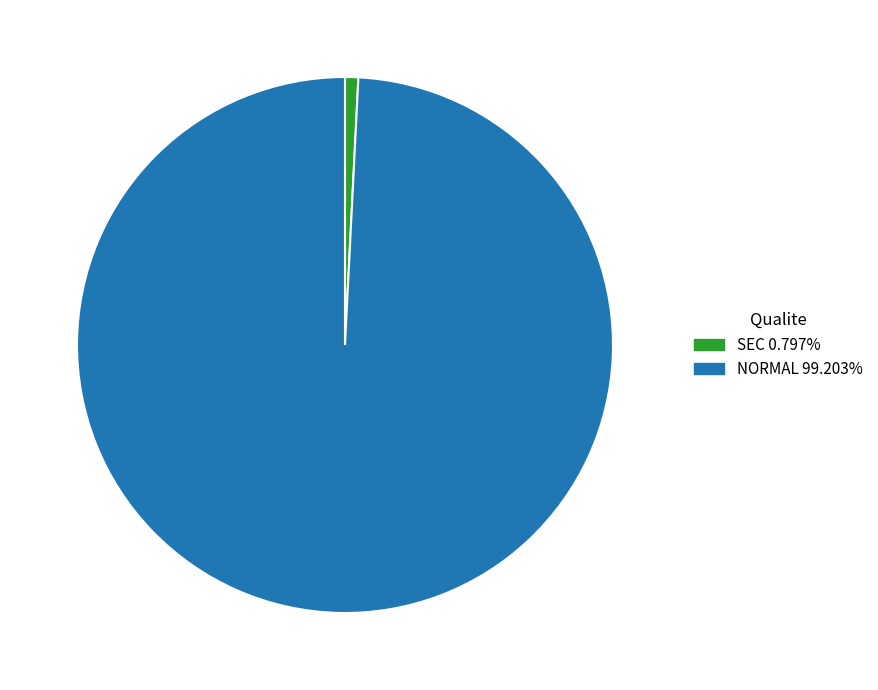

Is there any slice that represents more than half of the pie?

Yes